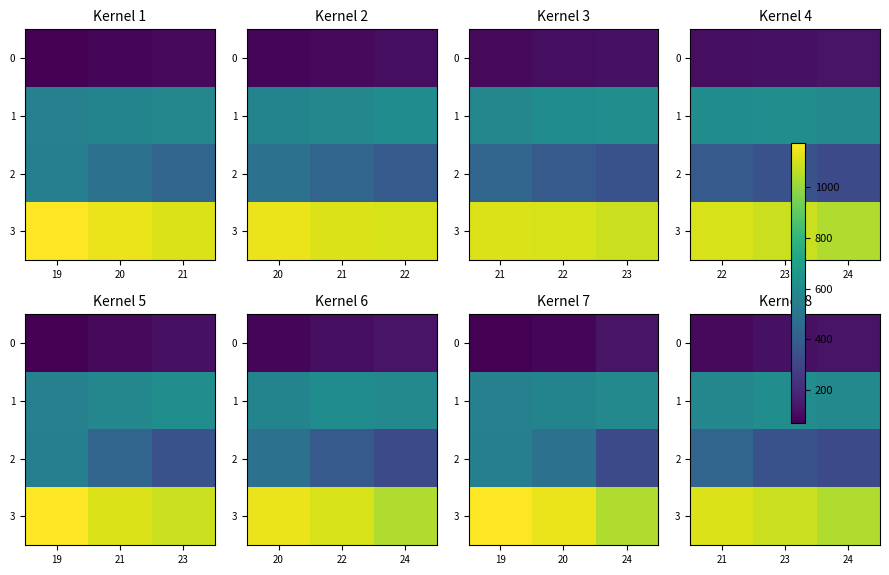

How many values in the 0 series are below 121?

1